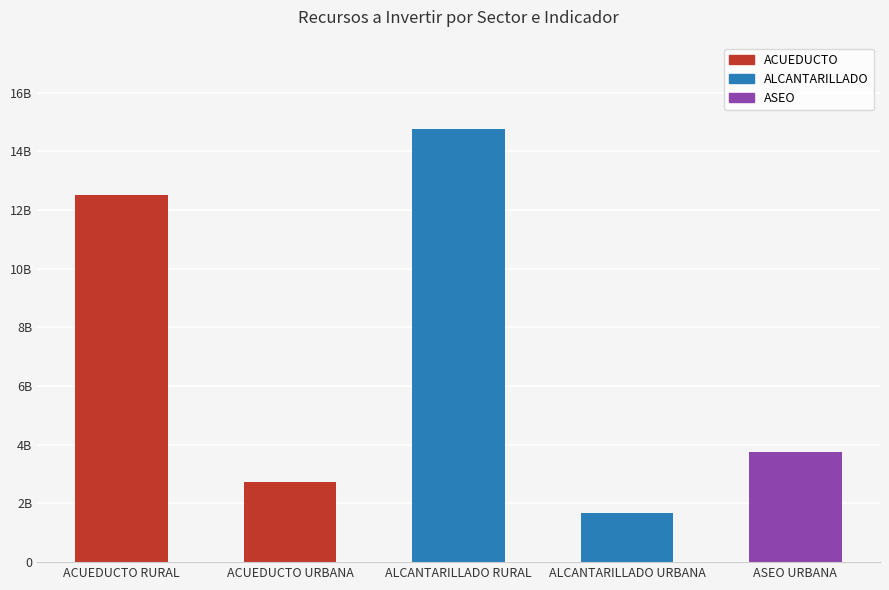

The chart shows a value of 2731548040 at ACUEDUCTO URBANA. True or false?

True